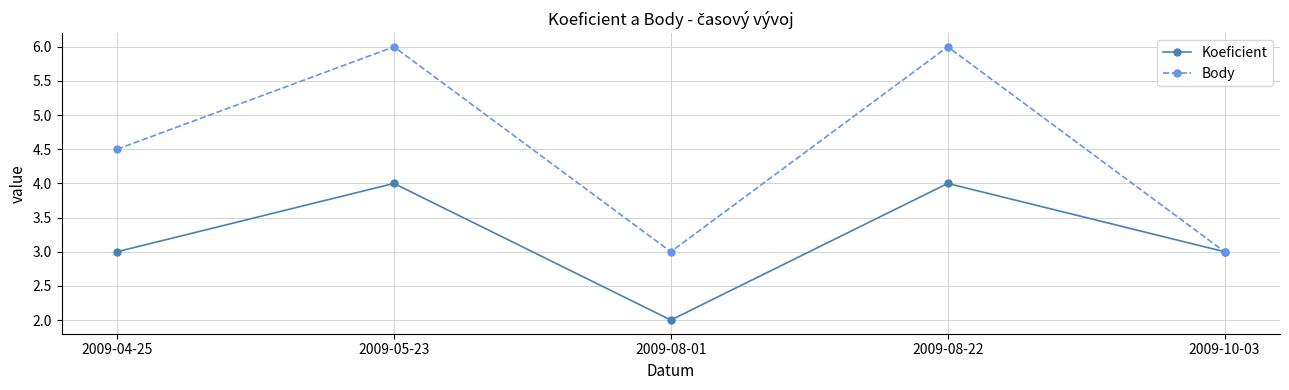

What is the label of the 3rd point from the left?

2009-08-01